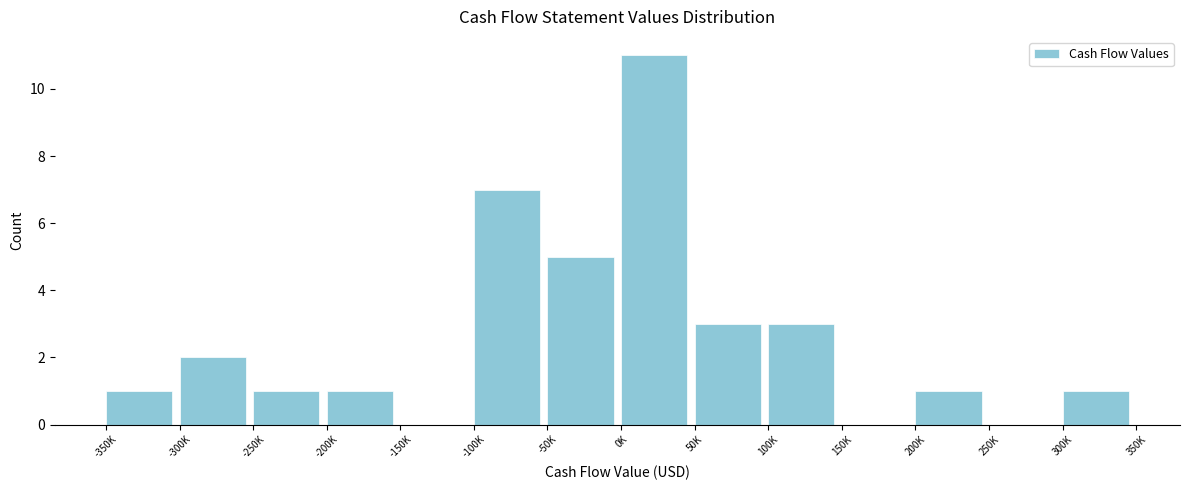

Reading left to right, what are all the values shown in this chart?

-350K=1	-300K=2	-250K=1	-200K=1	-150K=0	-100K=7	-50K=5	0K=11	50K=3	100K=3	150K=0	200K=1	250K=0	300K=1